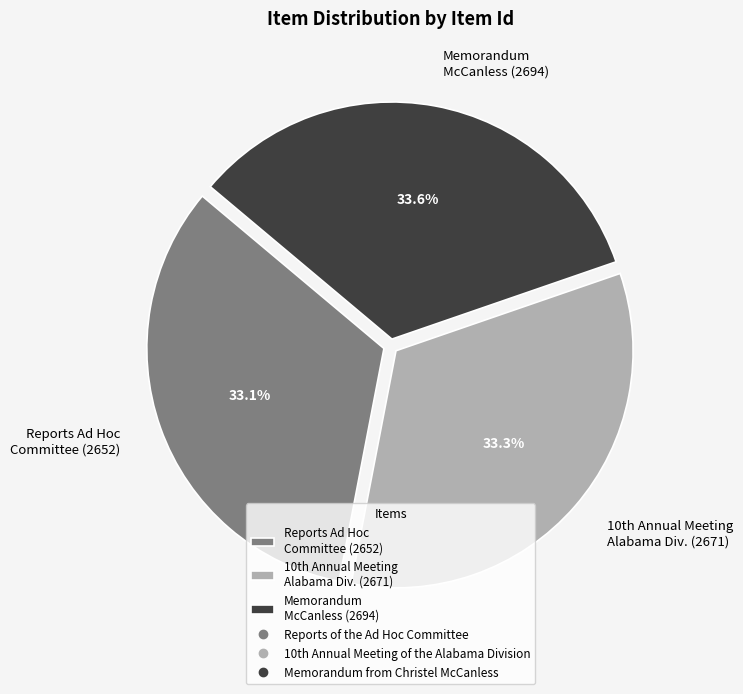

Which has a higher value, Memorandum McCanless (2694) or Reports Ad Hoc Committee (2652)?

Memorandum McCanless (2694)